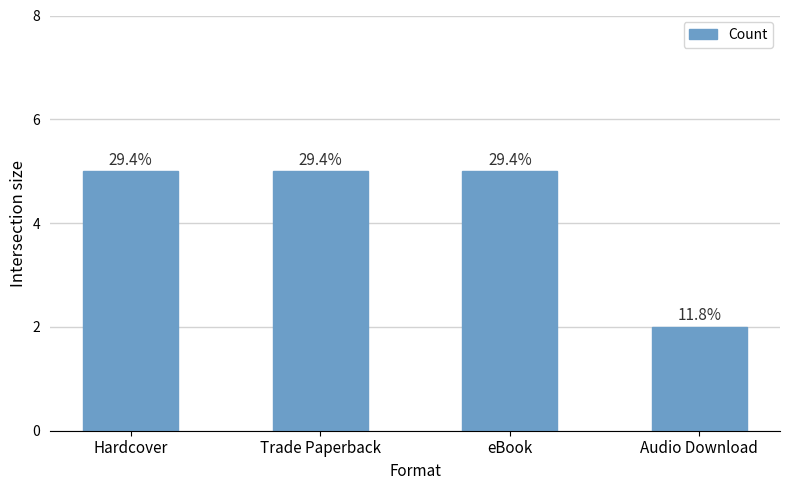

Reading left to right, transcribe all the data shown in this chart.

5	5	5	2